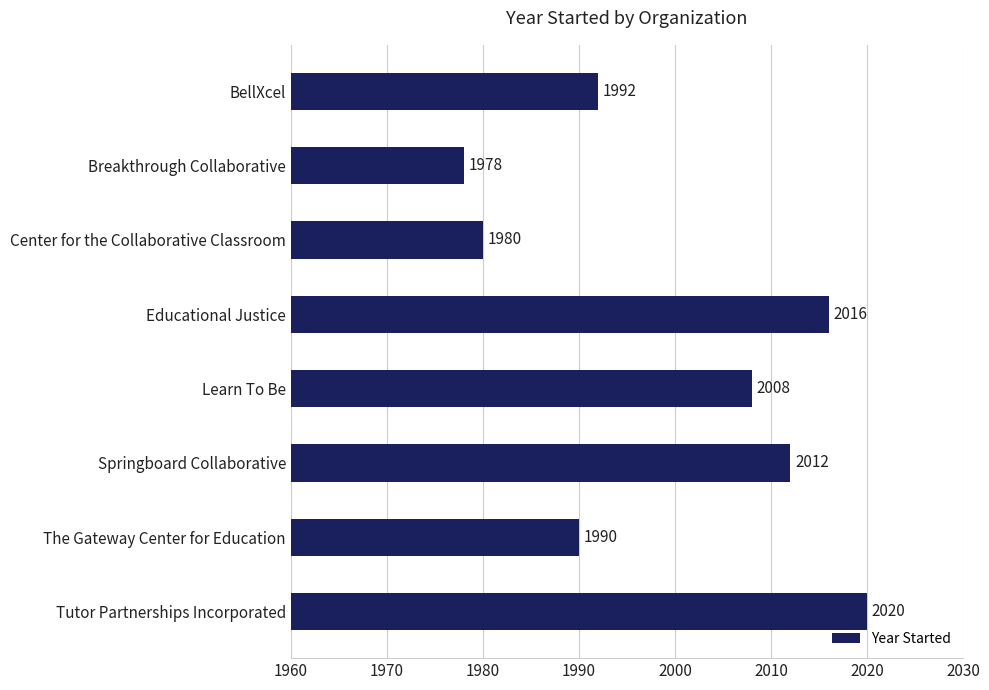

What is the change in value from The Gateway Center for Education to Tutor Partnerships Incorporated?

+30